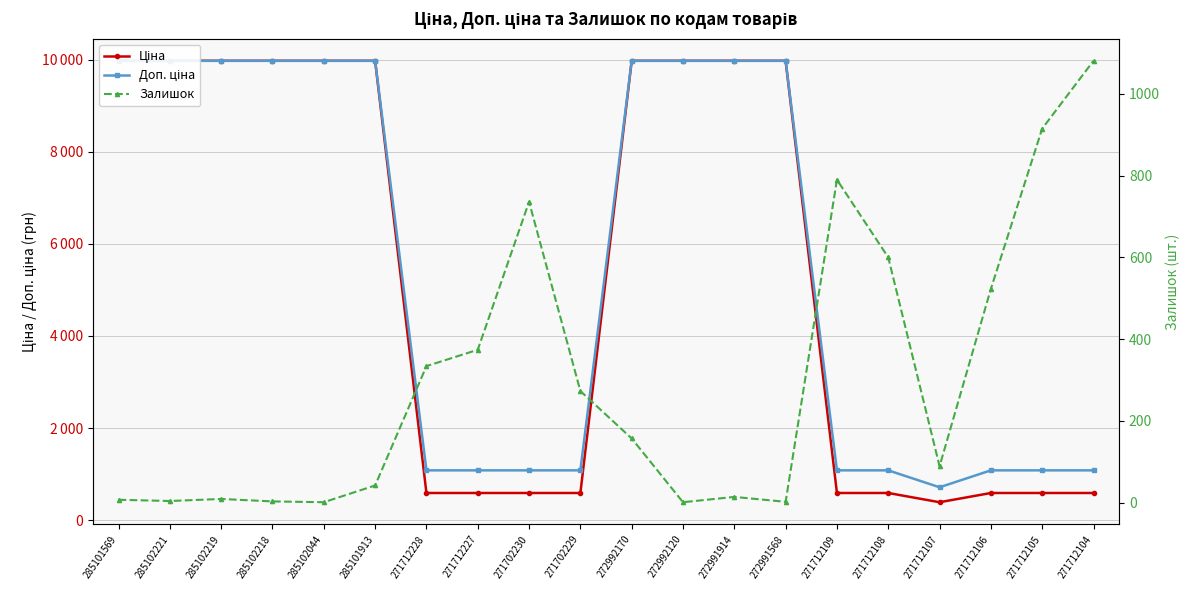

What is the value of the Доп. ціна point at the 20th from the left?

1081.7